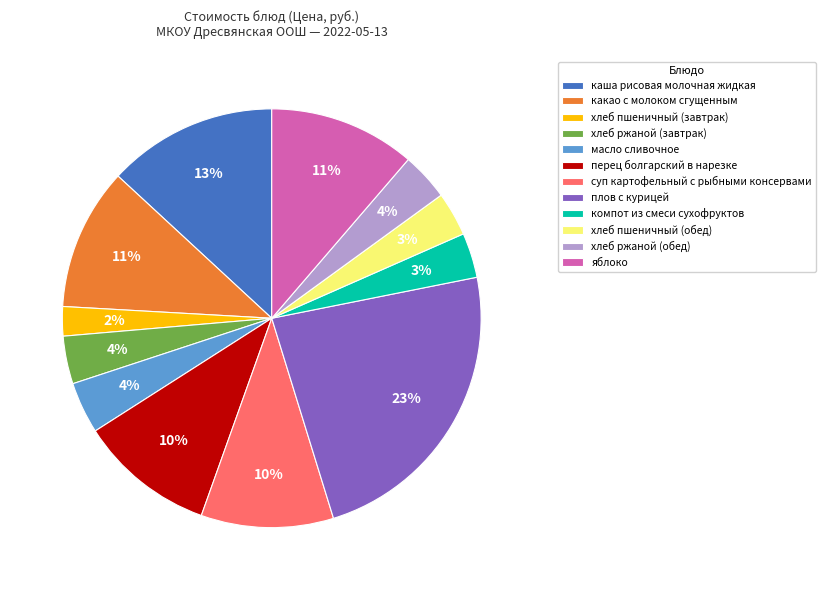

To the nearest percent, what is the difference between the какао с молоком сгущенным and хлеб ржаной (обед) slice percentages?

7%